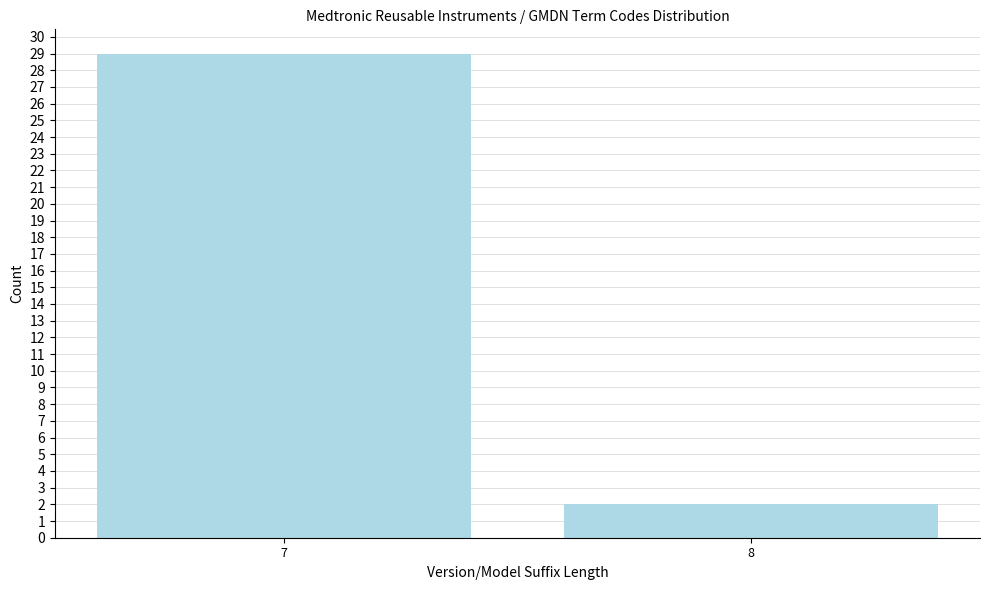

Reading left to right, what are all the values shown in this chart?

29	2